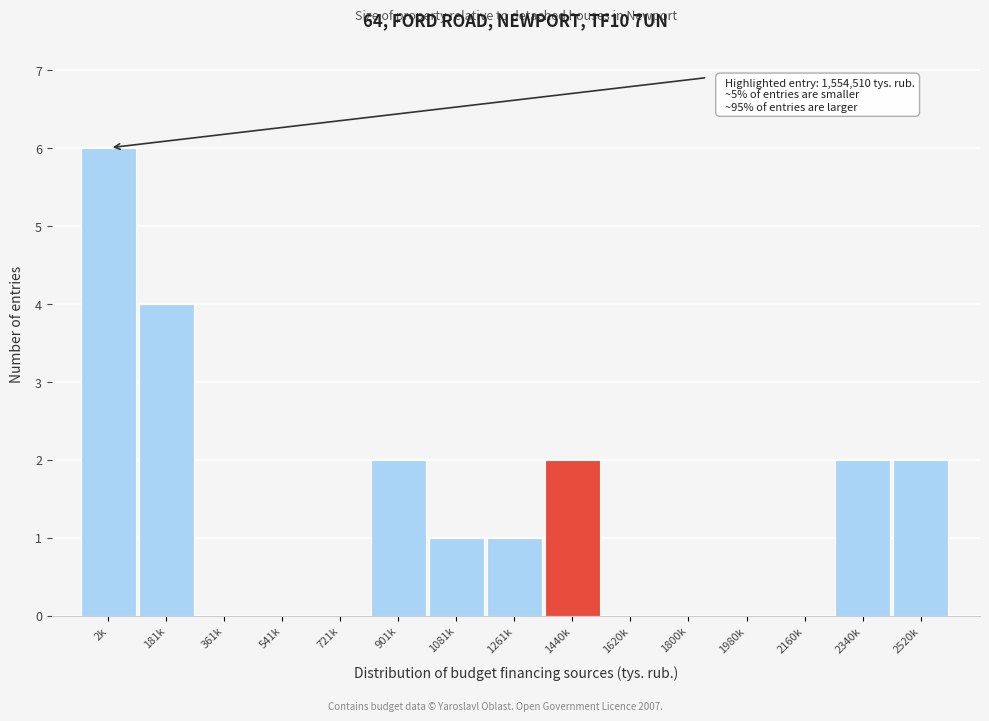

Reading right to left, what are all the values shown in this chart?

2520k=2	2340k=2	2160k=0	1980k=0	1800k=0	1620k=0	1440k=2	1261k=1	1081k=1	901k=2	721k=0	541k=0	361k=0	181k=4	2k=6